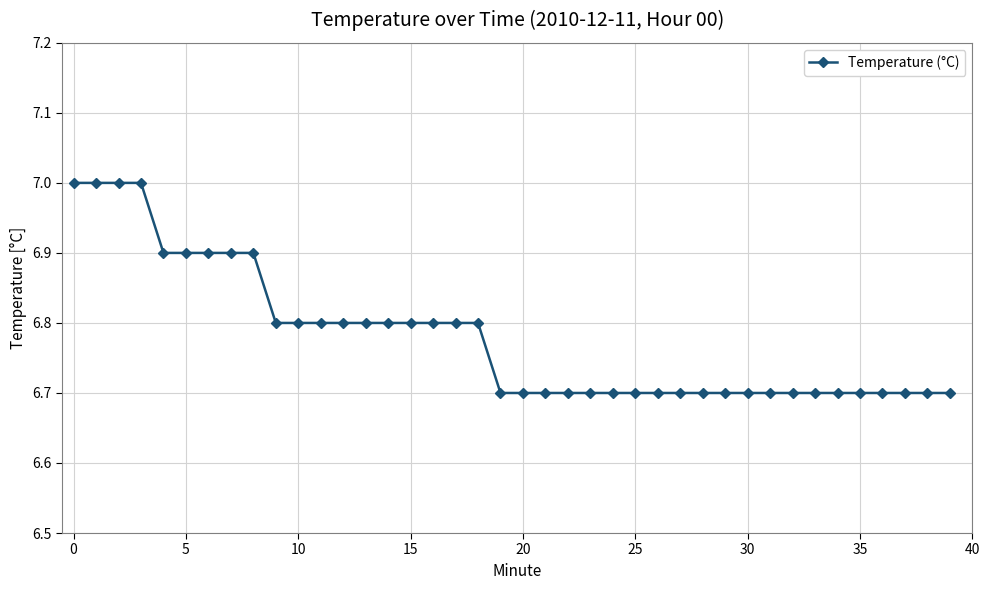

Does the chart have visible grid lines?

Yes